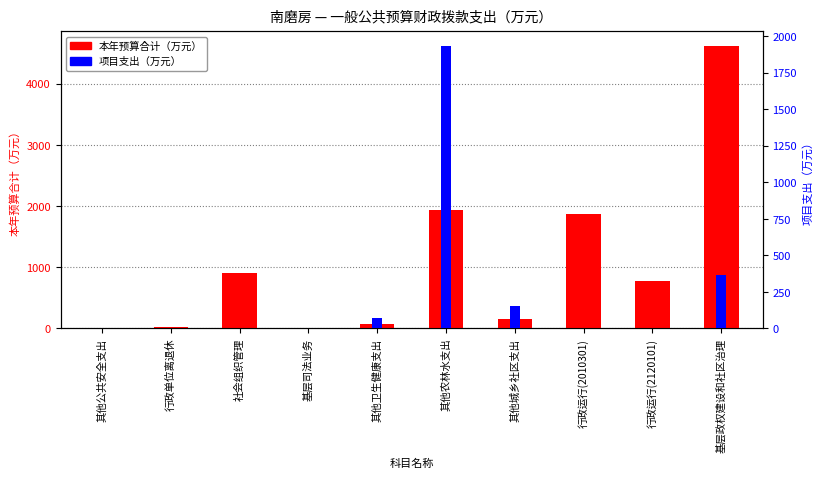

How many bars are there in each group?

2